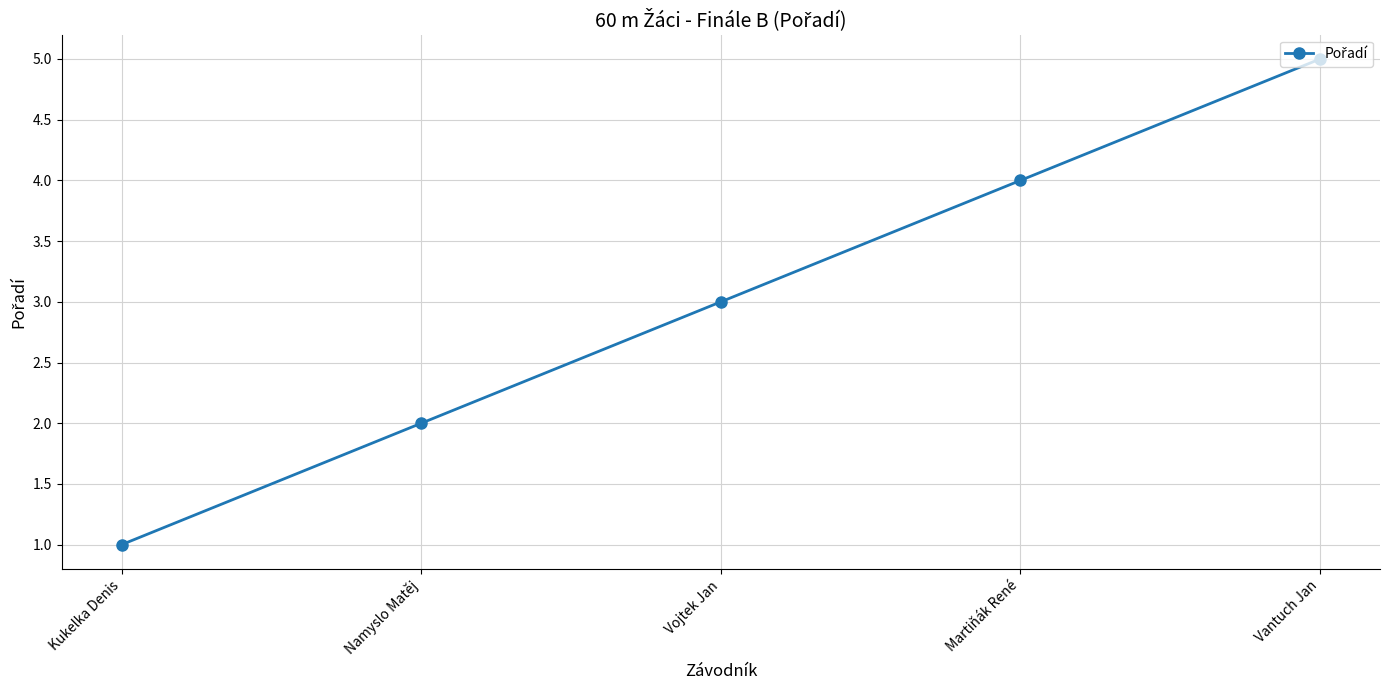

Which has a higher value, Namyslo Matěj or Martiňák René?

Martiňák René